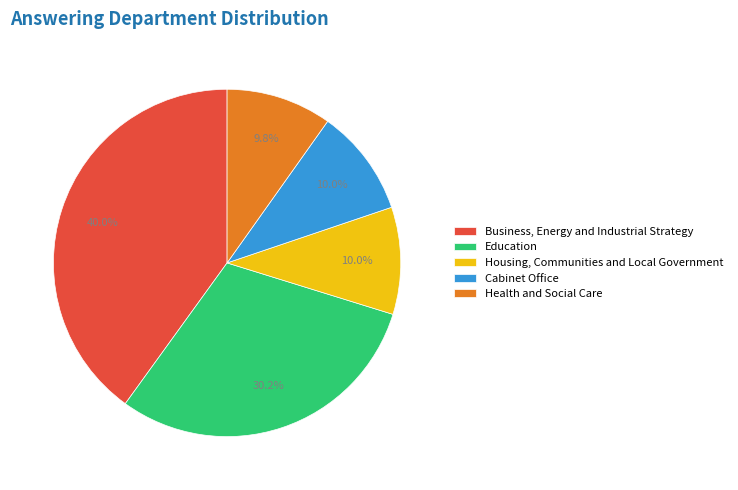

What percentage is NOT represented by Housing, Communities and Local Government?

90.0%